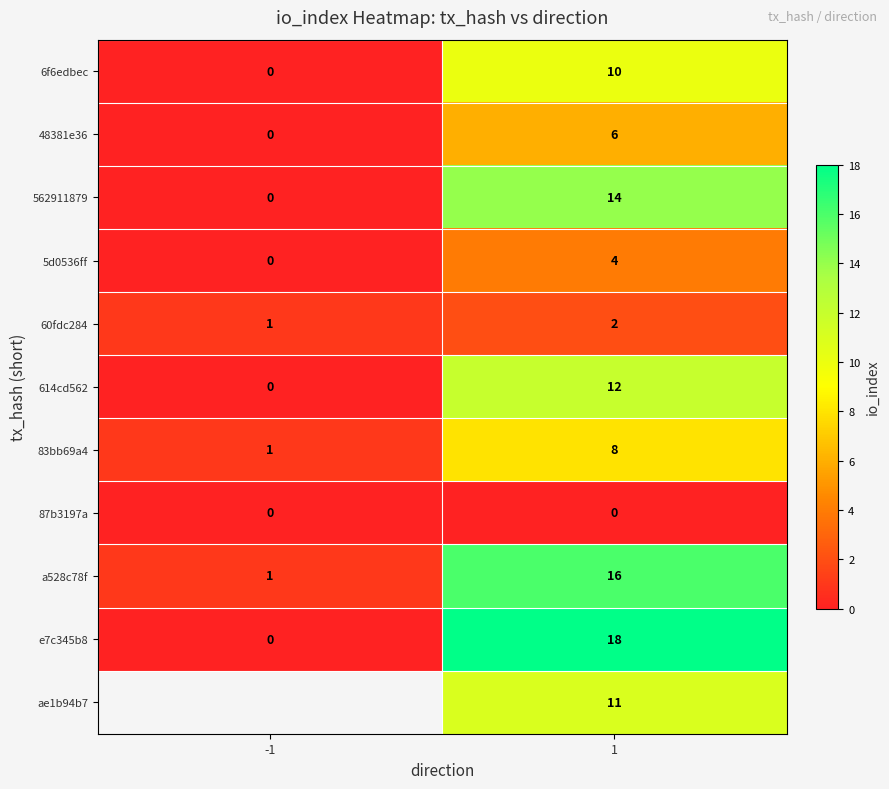

Count the 5d0536ff values in the range 0 to 4.

2